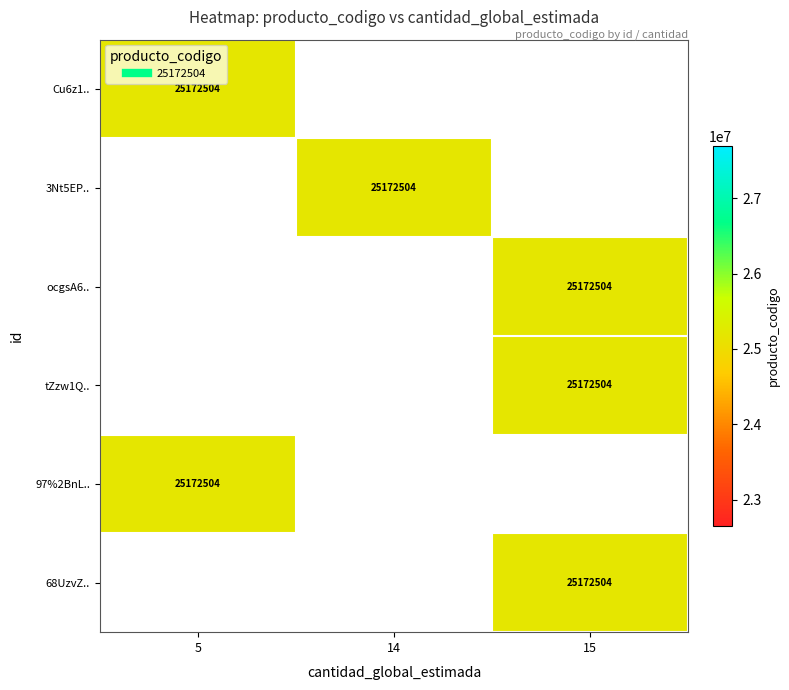

What is the difference between the maximum and minimum values in the cantidad series?

10